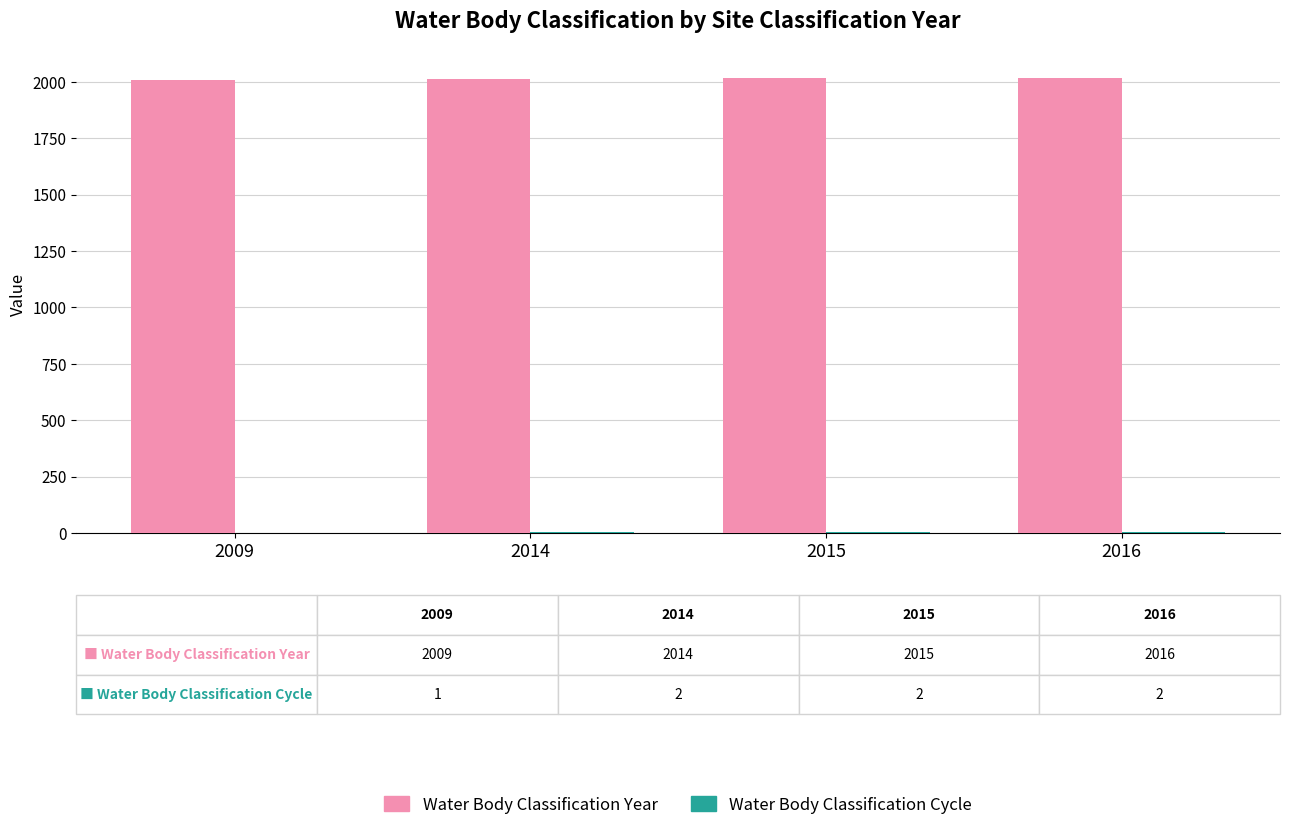

True or false: Water Body Classification Year has a value of 3384 at 2009.

False